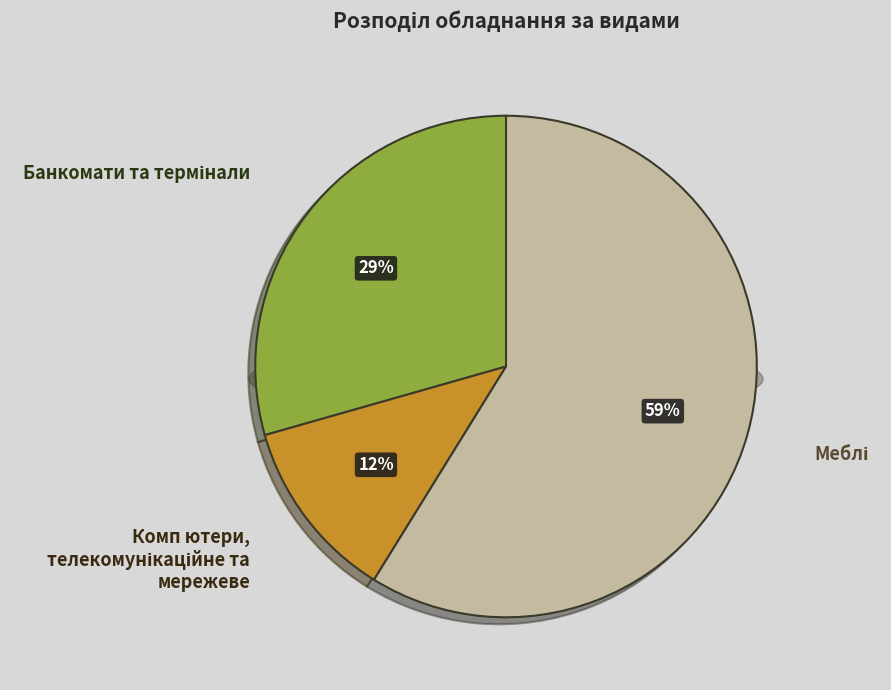

Which slice is the smallest?

Комп ютери, телекомунікаційне та мережеве